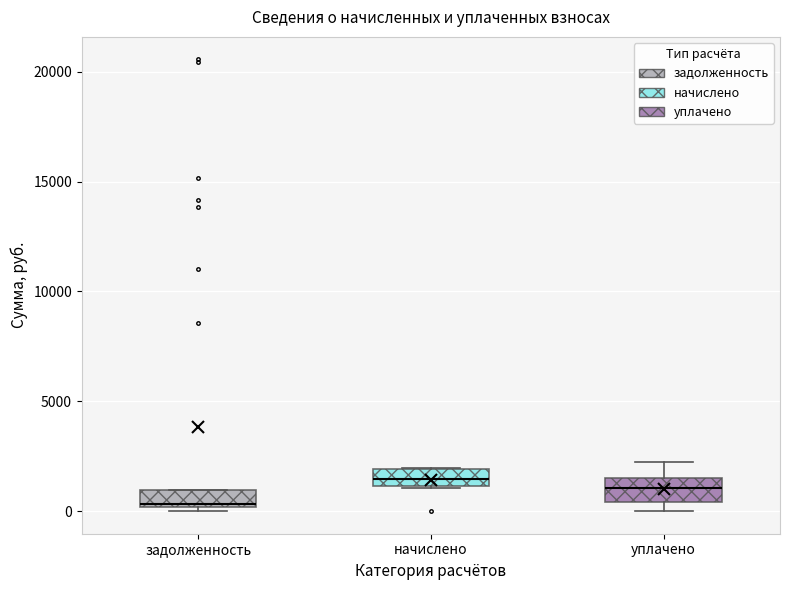

Which box has the lowest median line?

задолженность